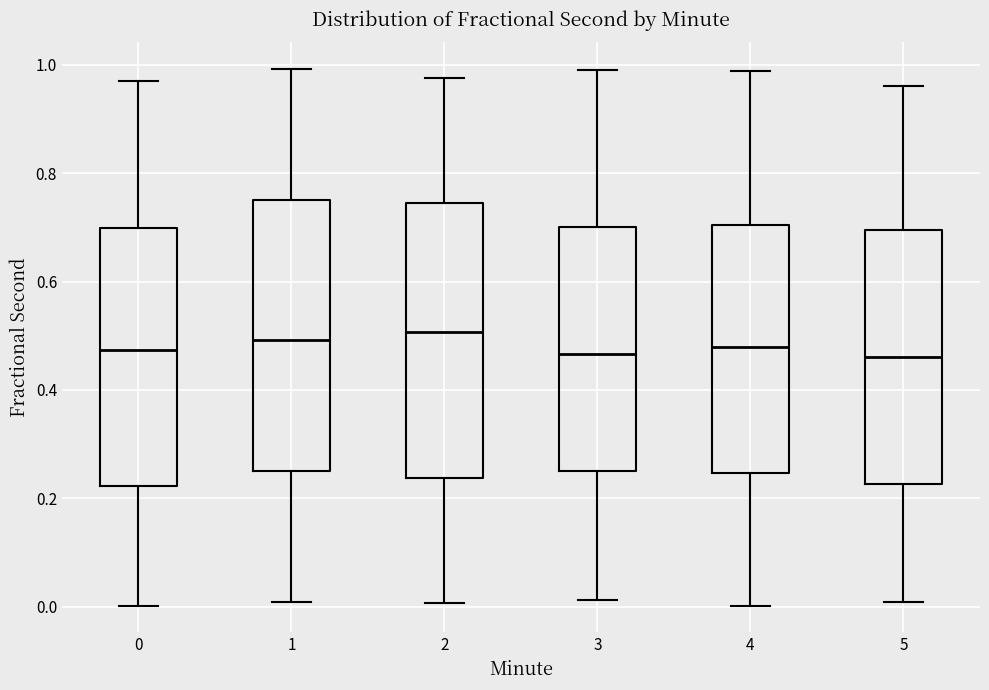

Reading left to right, read every box against the y-axis: the position of its median line, the range the box covers, and the ends of its whiskers. The values are not printed on the chart, so give them approximately, as read against the axis.

0: median 0.48, box 0.22 to 0.70, whiskers 0.00 to 0.96
1: median 0.50, box 0.26 to 0.76, whiskers 0.00 to 1.00
2: median 0.50, box 0.24 to 0.74, whiskers 0.00 to 0.98
3: median 0.46, box 0.24 to 0.70, whiskers 0.02 to 1.00
4: median 0.48, box 0.24 to 0.70, whiskers 0.00 to 0.98
5: median 0.46, box 0.22 to 0.70, whiskers 0.00 to 0.96